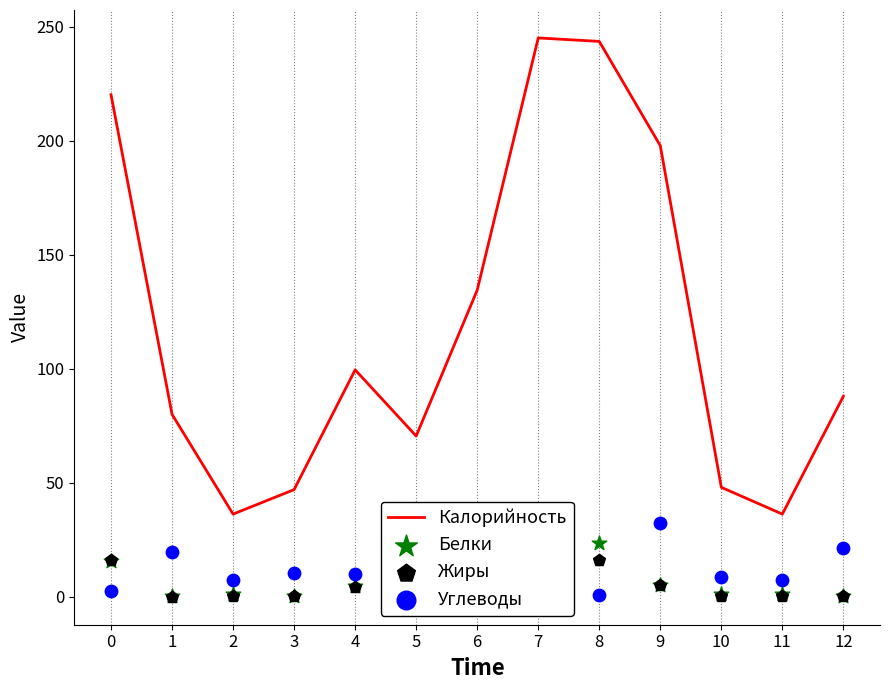

At how many categories does at least one series exceed 222?

2